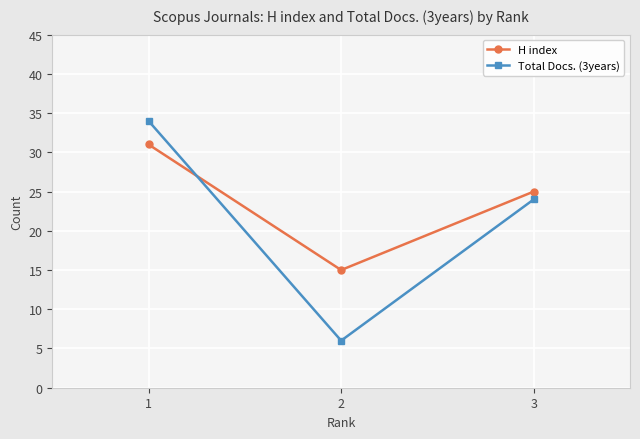

What is the sum of the H index values at 1 and 2?

46